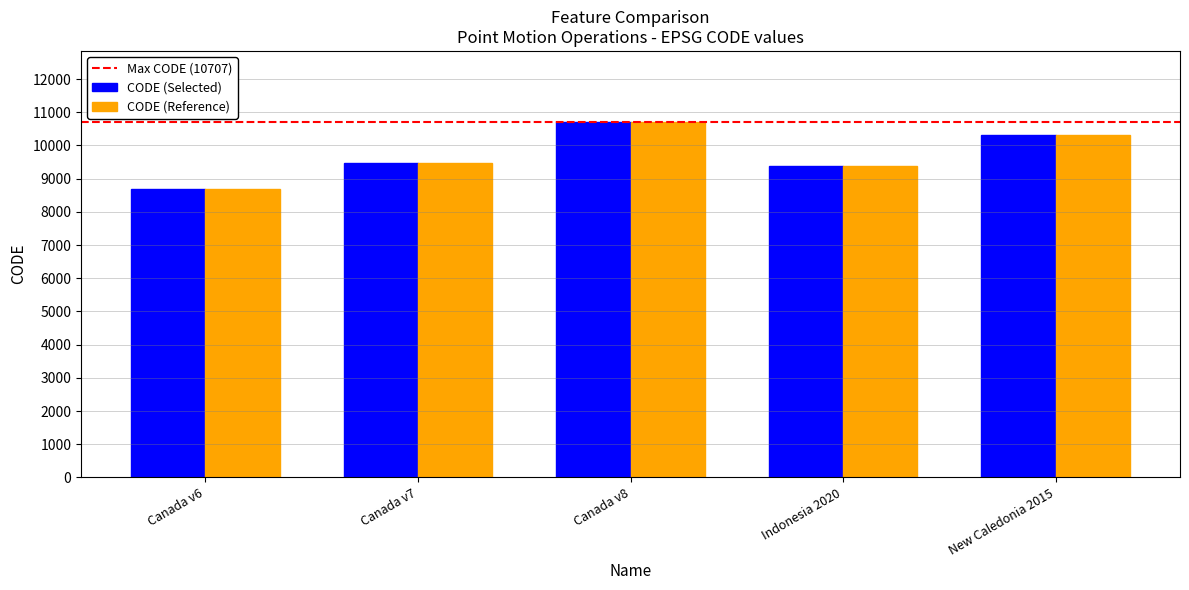

True or false: CODE (Reference) has a value of 5764 at Indonesia 2020.

False